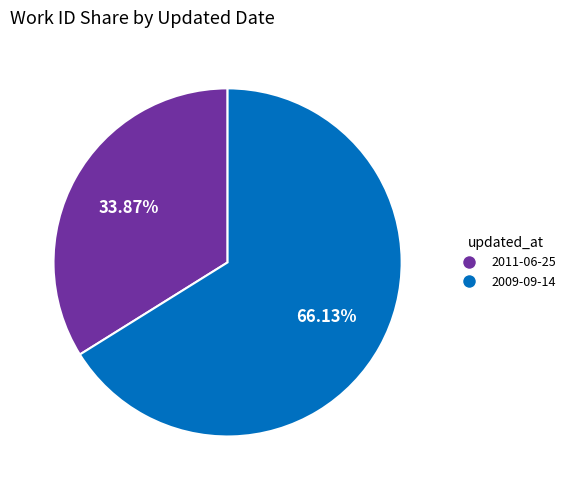

How much of the chart is everything except 2009-09-14?

33.9%